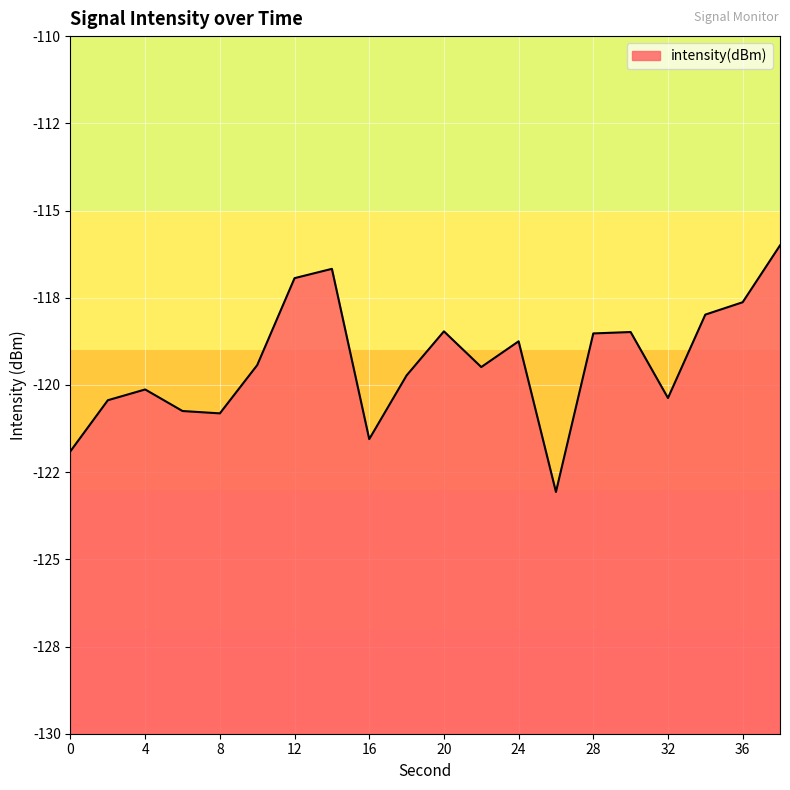

What is the average value?

-119.4